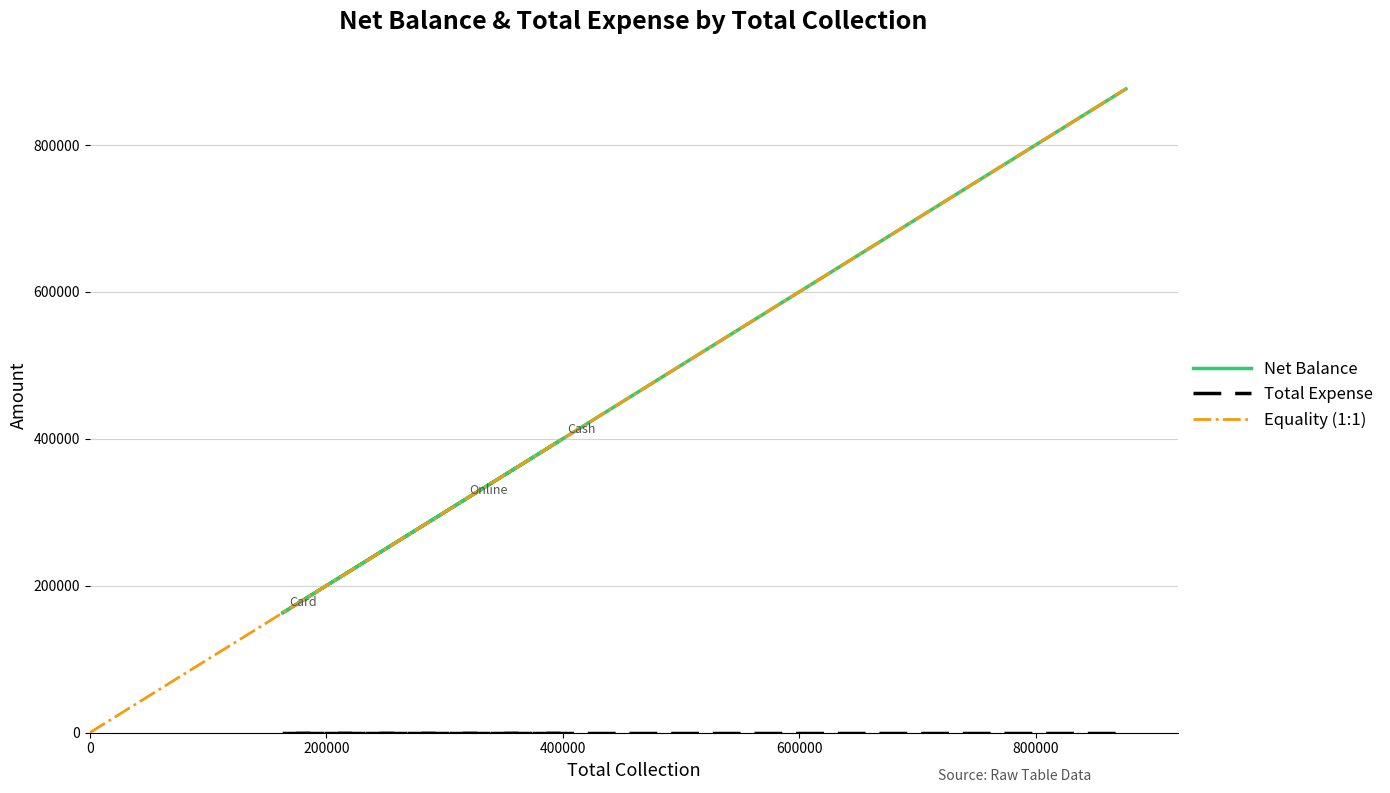

Is it true that the value at Grand Total is 410283?

False